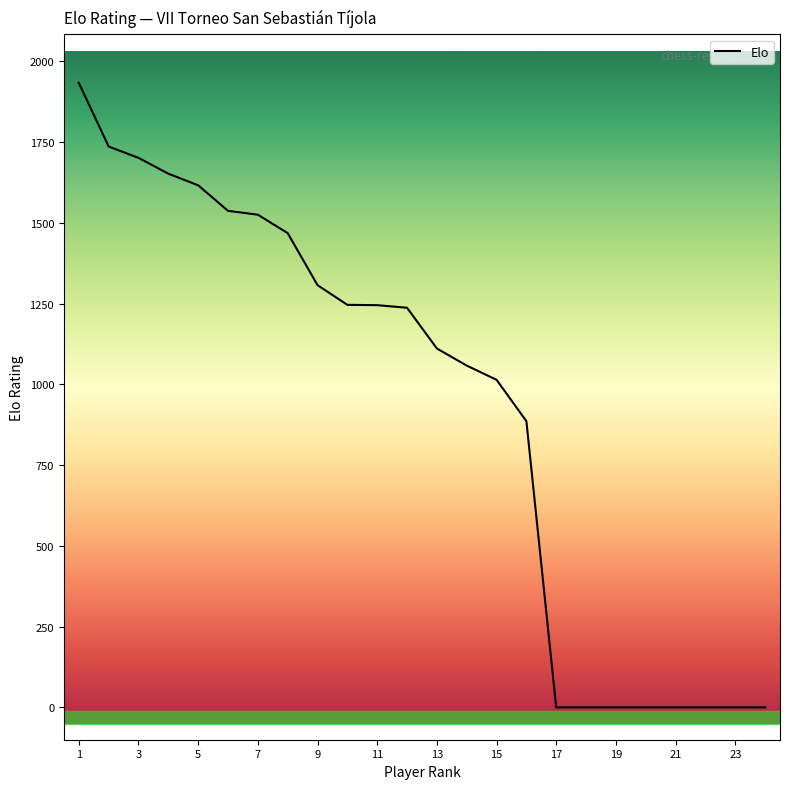

What is the difference between the maximum and minimum values?

1933